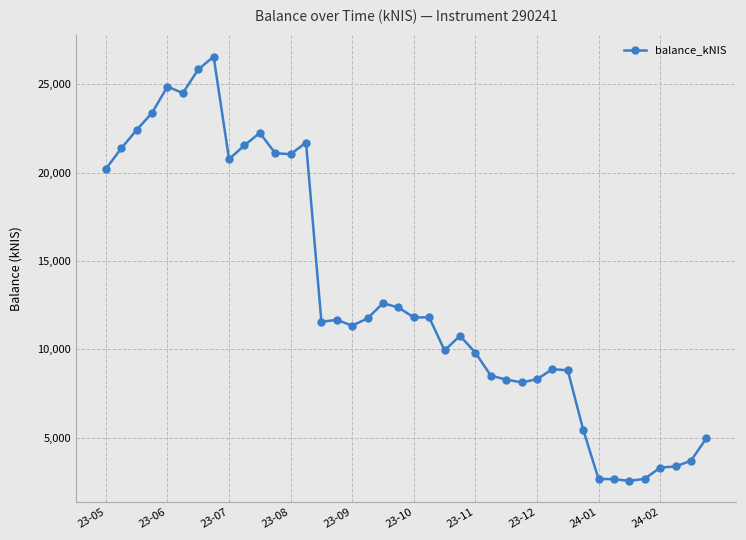

True or false: the data has more than 2 interior local peaks.

True